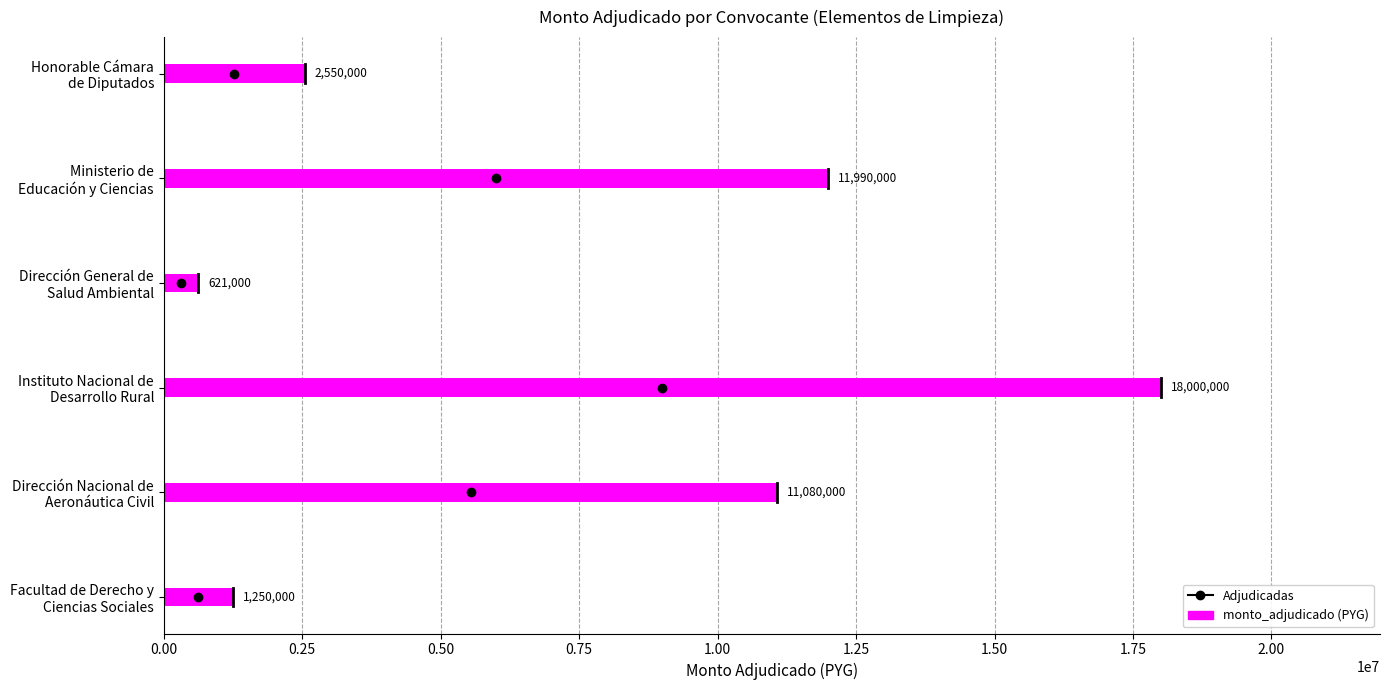

What is the maximum value shown in the chart?

18000000